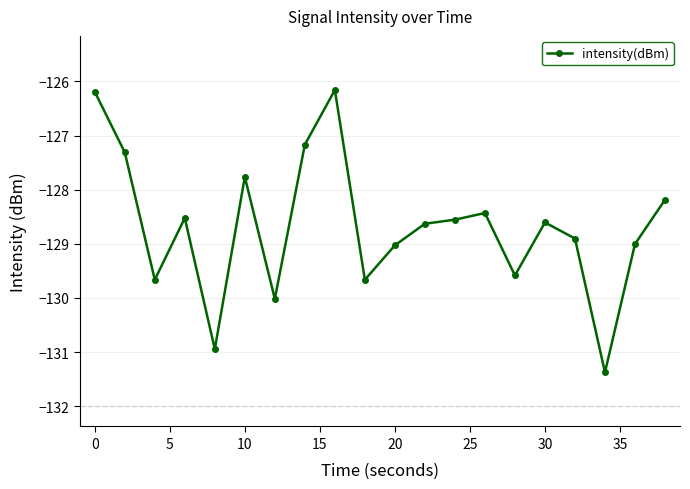

What is the difference between the maximum and minimum values?

5.2